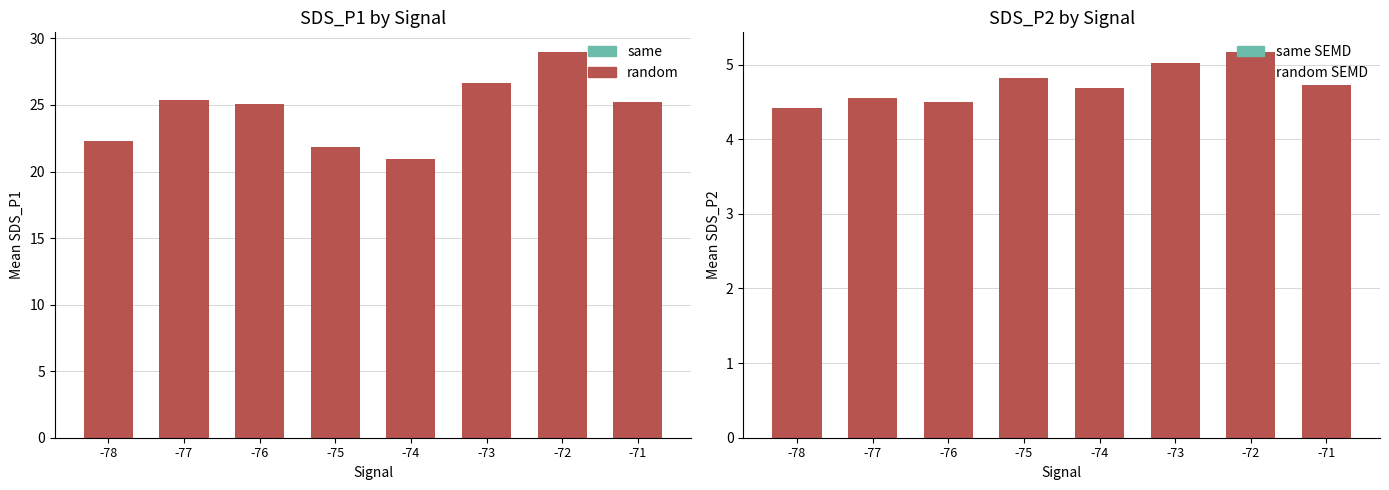

At which label does SDS_P1 reach its minimum?

-74